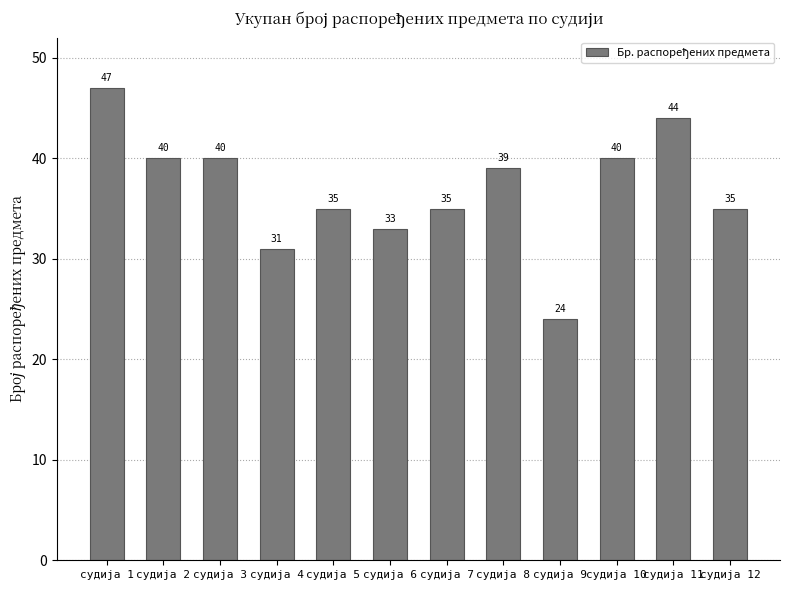

What is the value of the 3rd bar from the left?

40